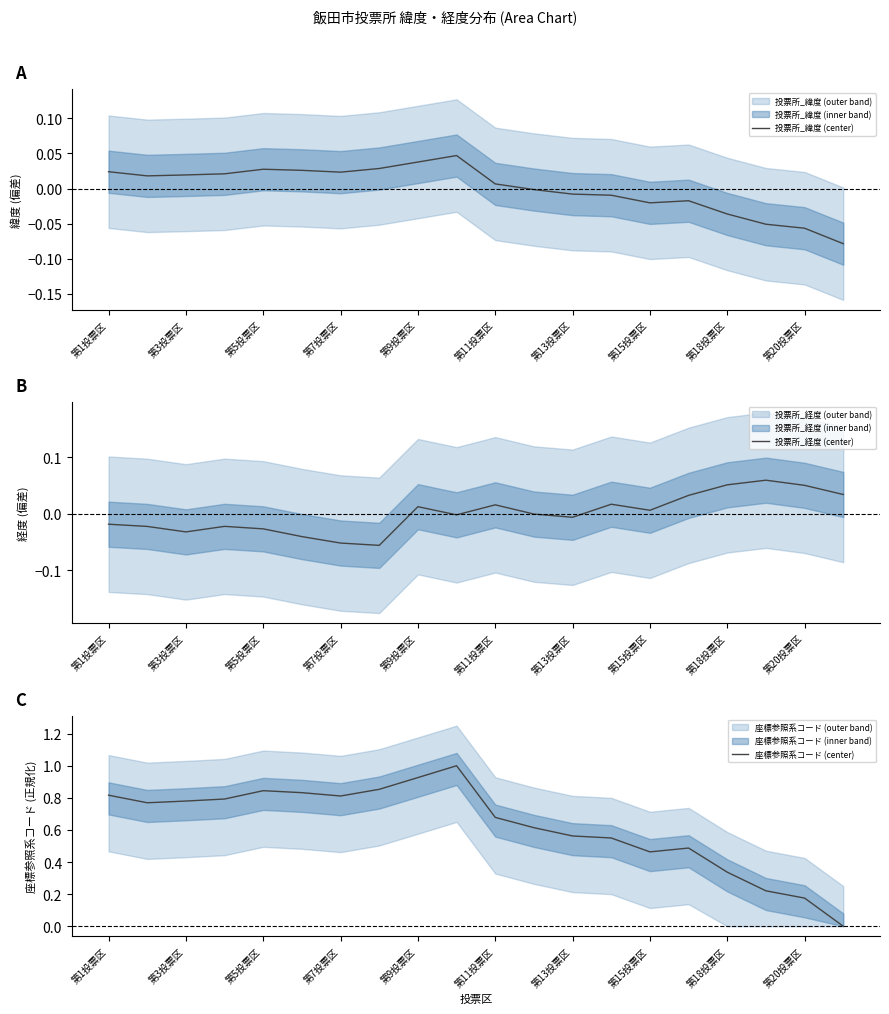

Does the chart display data point markers on the line(s)?

No